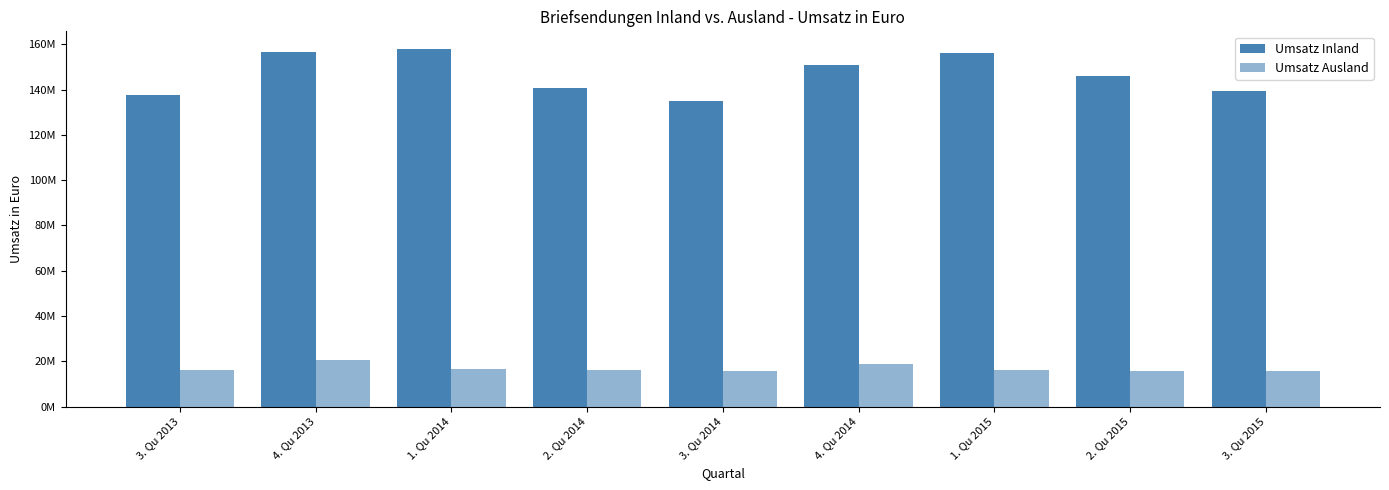

Are the bars horizontal?

No